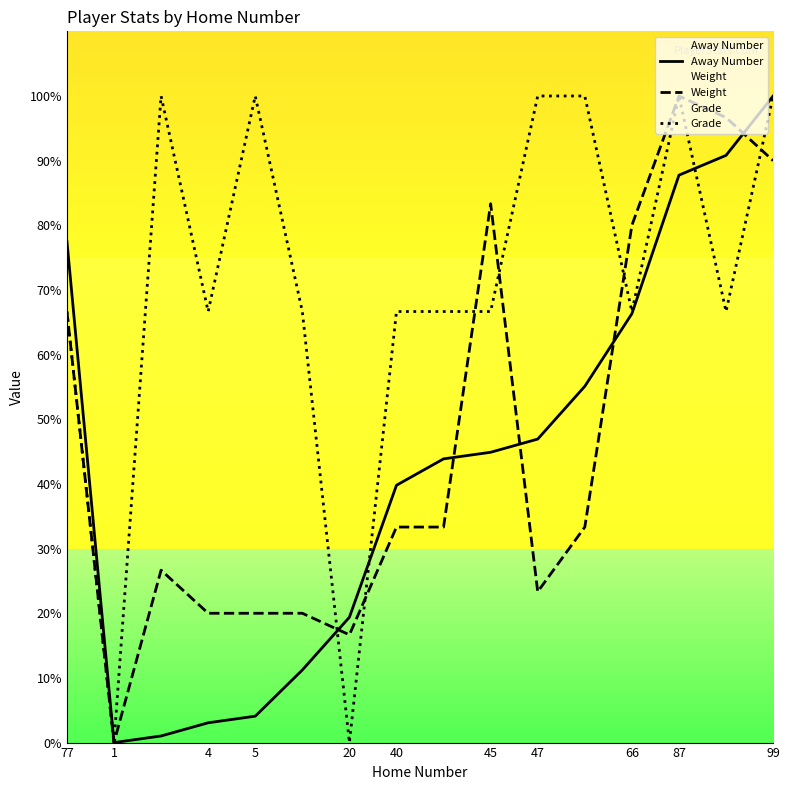

How many data points does each series have?

16